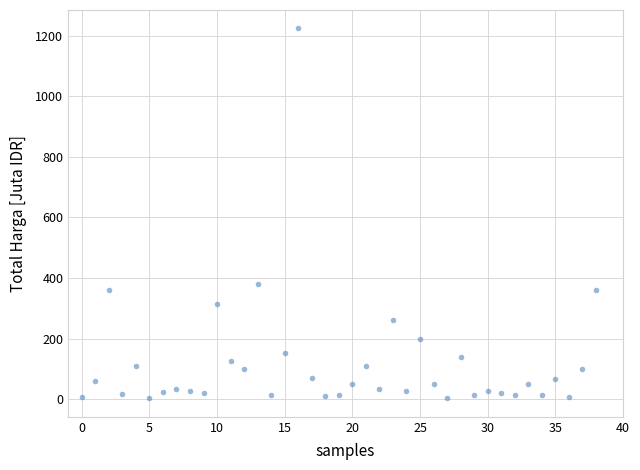

What is the range of Y values (max minus min)?

1222.3